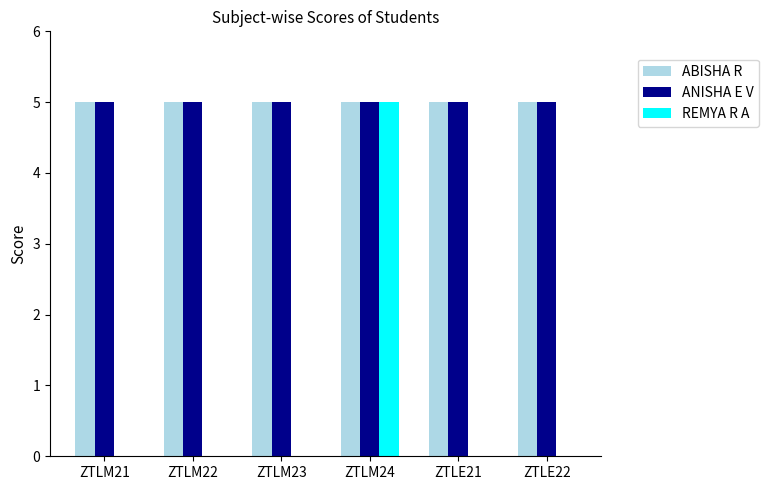

What is the greatest value displayed?

5